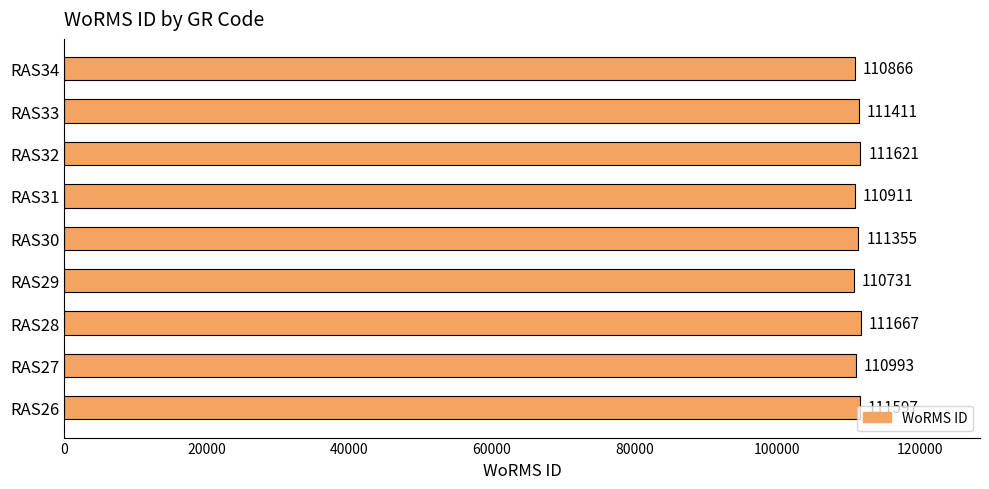

What is the difference between the values at RAS33 and RAS30?

56